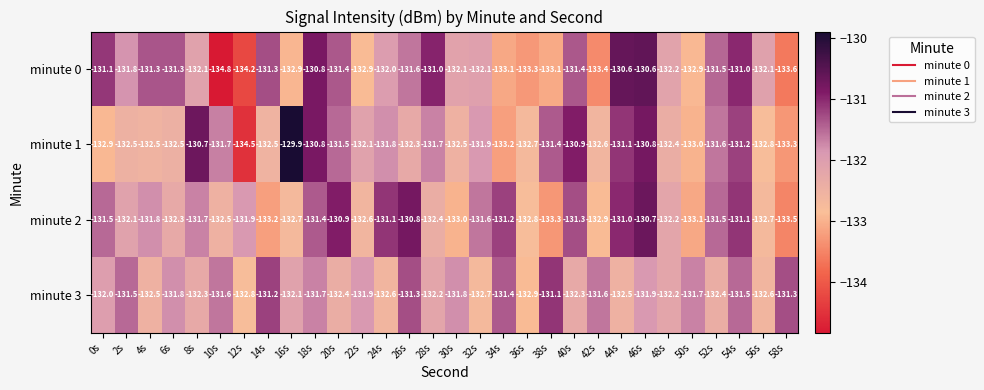

Rank the series by their maximum value, from highest to lowest.

minute 1, minute 0, minute 2, minute 3